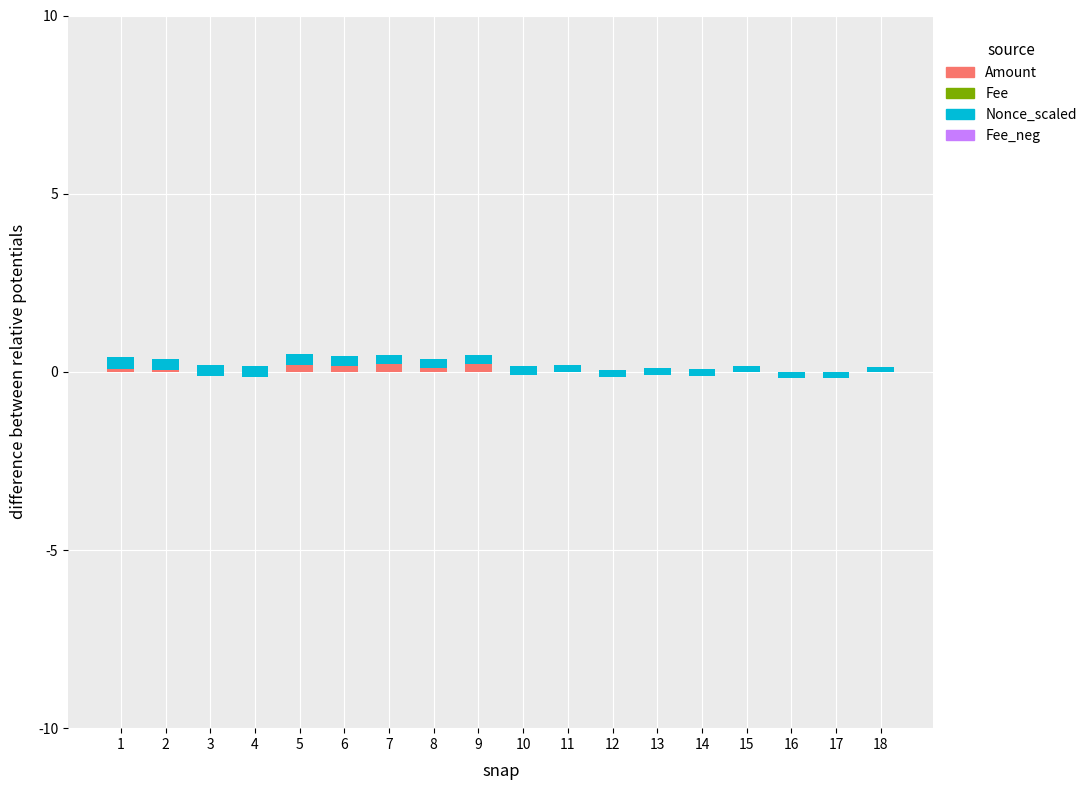

At which label is Amount closest to 0?

15